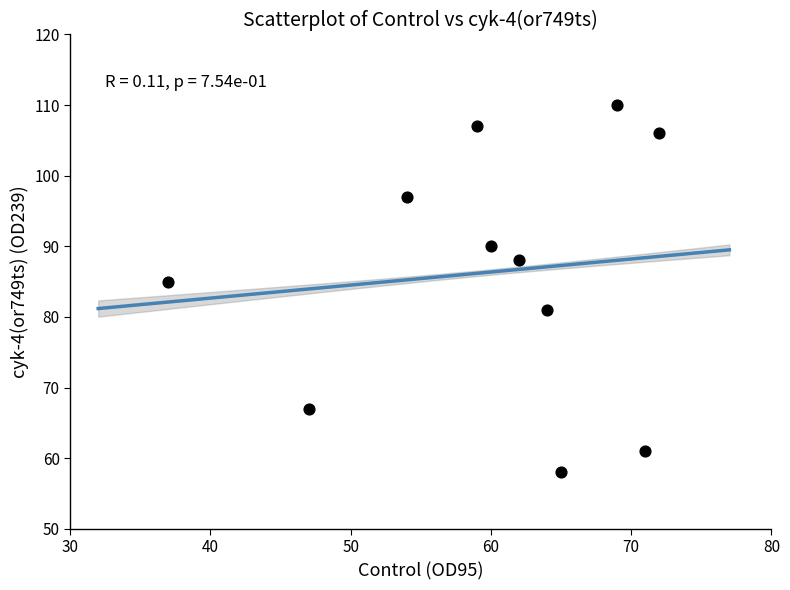

What Y value in the scatter plot is closest to 84?

85